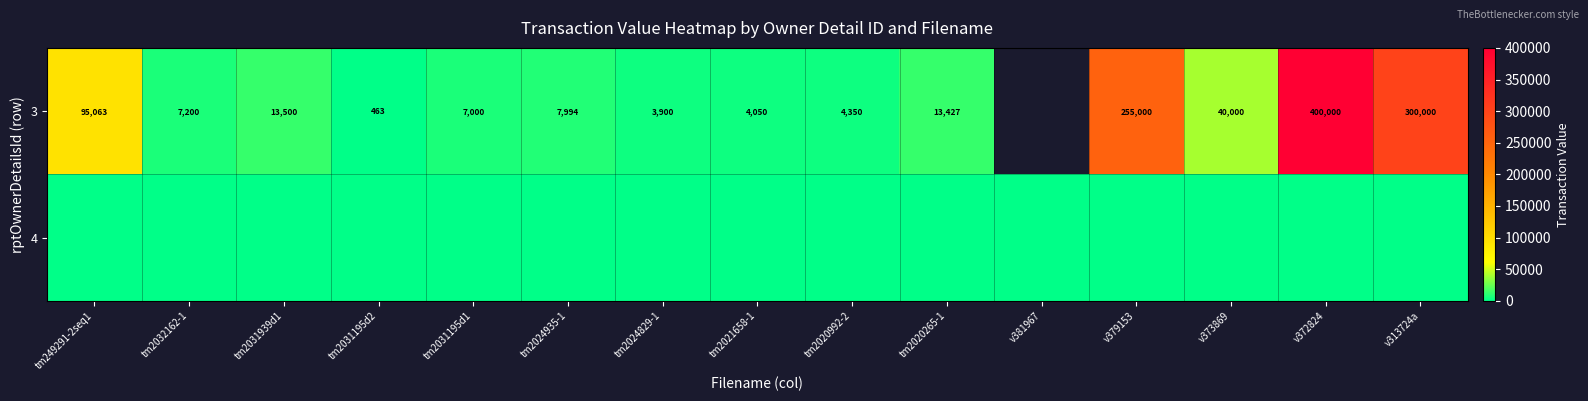

At how many categories does at least one series exceed 375726?

1